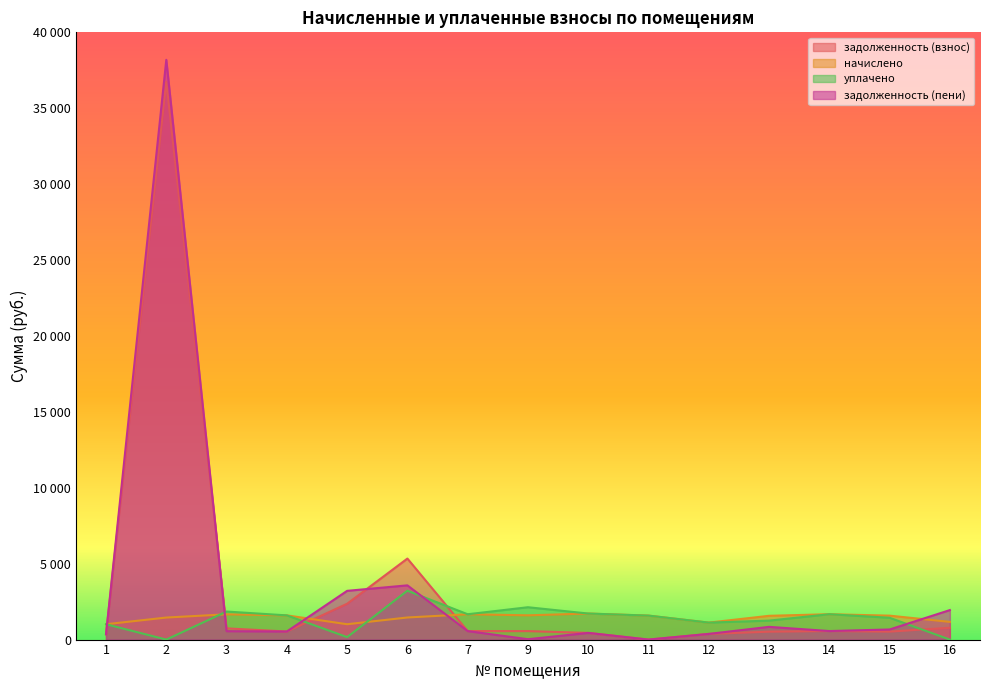

At which label does начислено reach its minimum?

1